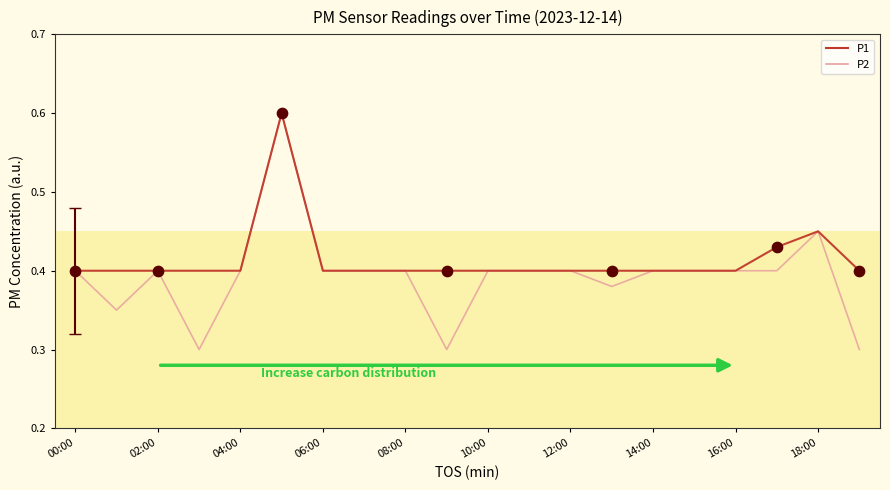

Which series has the widest spread of values?

P2